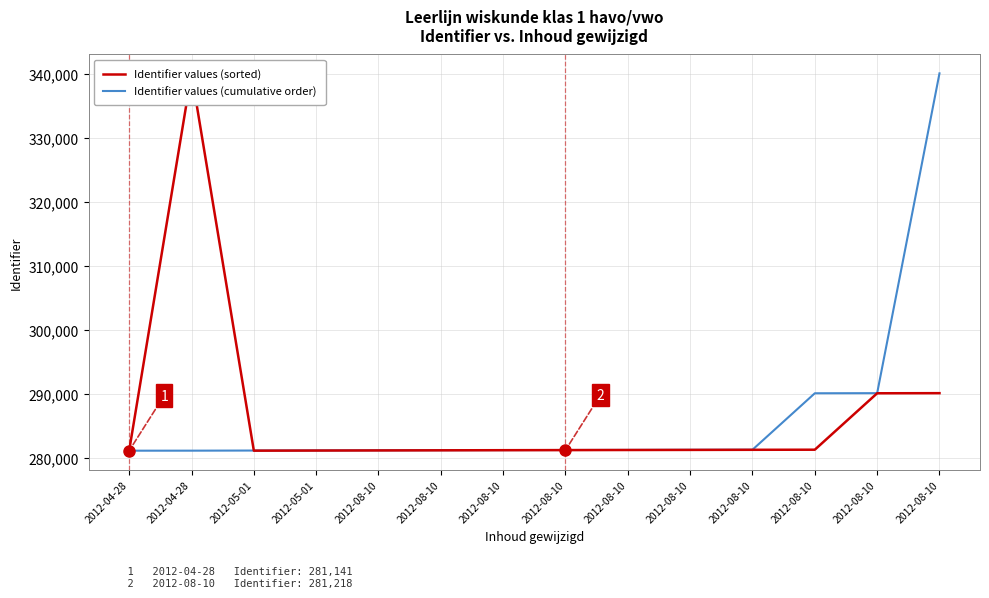

Reading left to right, list all the values displayed in this chart.

Identifier values (sorted): 281141	340113	281145	281164	281181	281200	281218	281233	281248	281263	281280	281295	290115	290131
Identifier values (cumulative order): 281141	281145	281164	281181	281200	281218	281233	281248	281263	281280	281295	290115	290131	340113